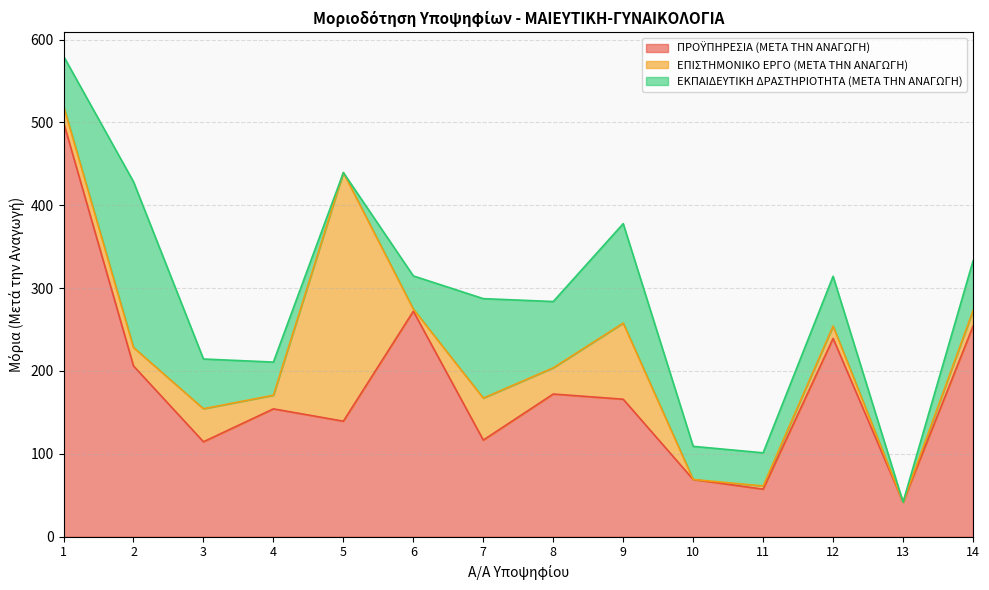

Where do ΠΡΟΫΠΗΡΕΣΙΑ (ΜΕΤΑ ΤΗΝ ΑΝΑΓΩΓΗ) and ΕΠΙΣΤΗΜΟΝΙΚΟ ΕΡΓΟ (ΜΕΤΑ ΤΗΝ ΑΝΑΓΩΓΗ) first cross each other?

4 and 5